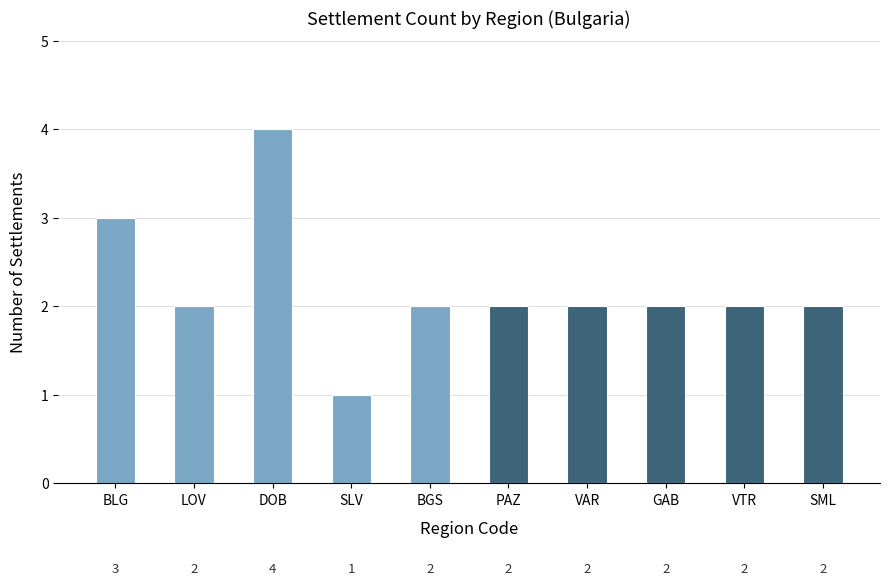

What is the approximate value at SLV?

1